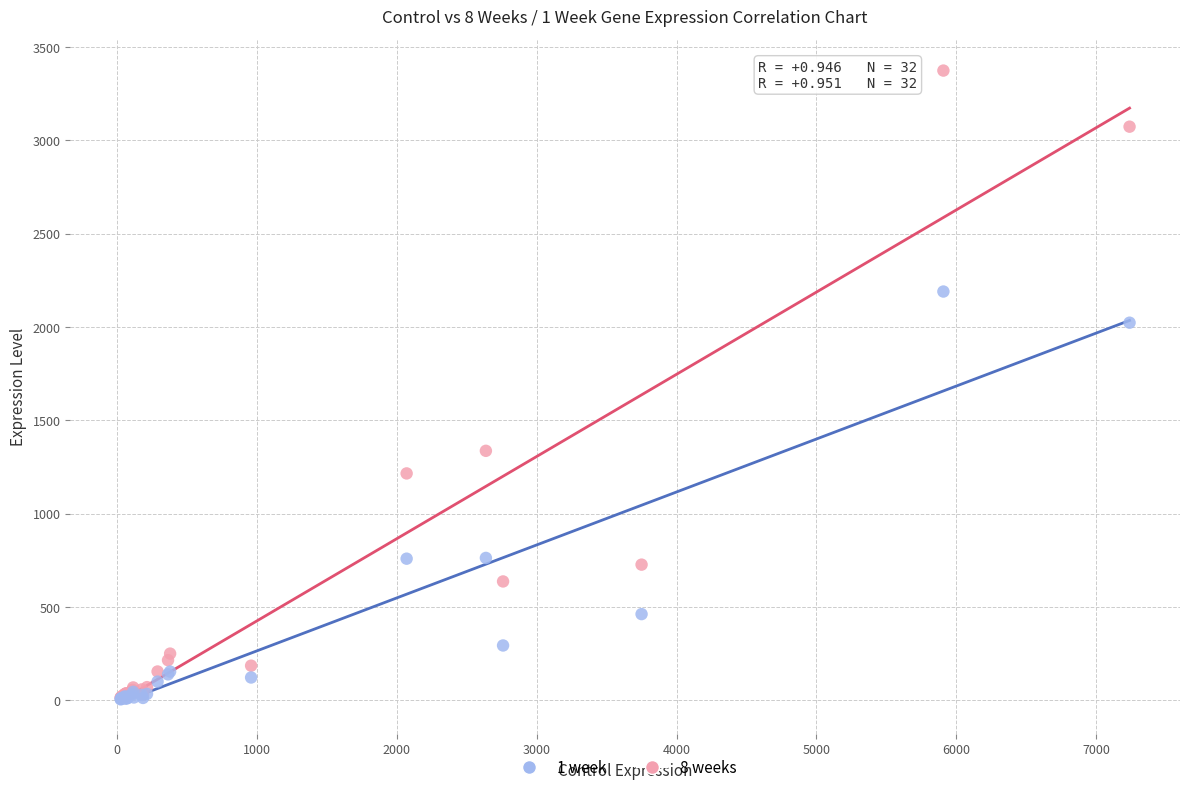

What are all the series names shown in the legend?

1 week, 8 weeks